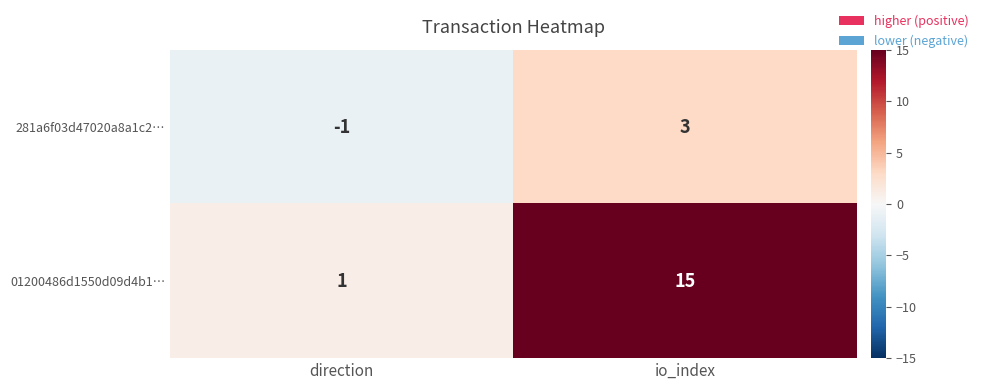

How many data points does each series have?

2